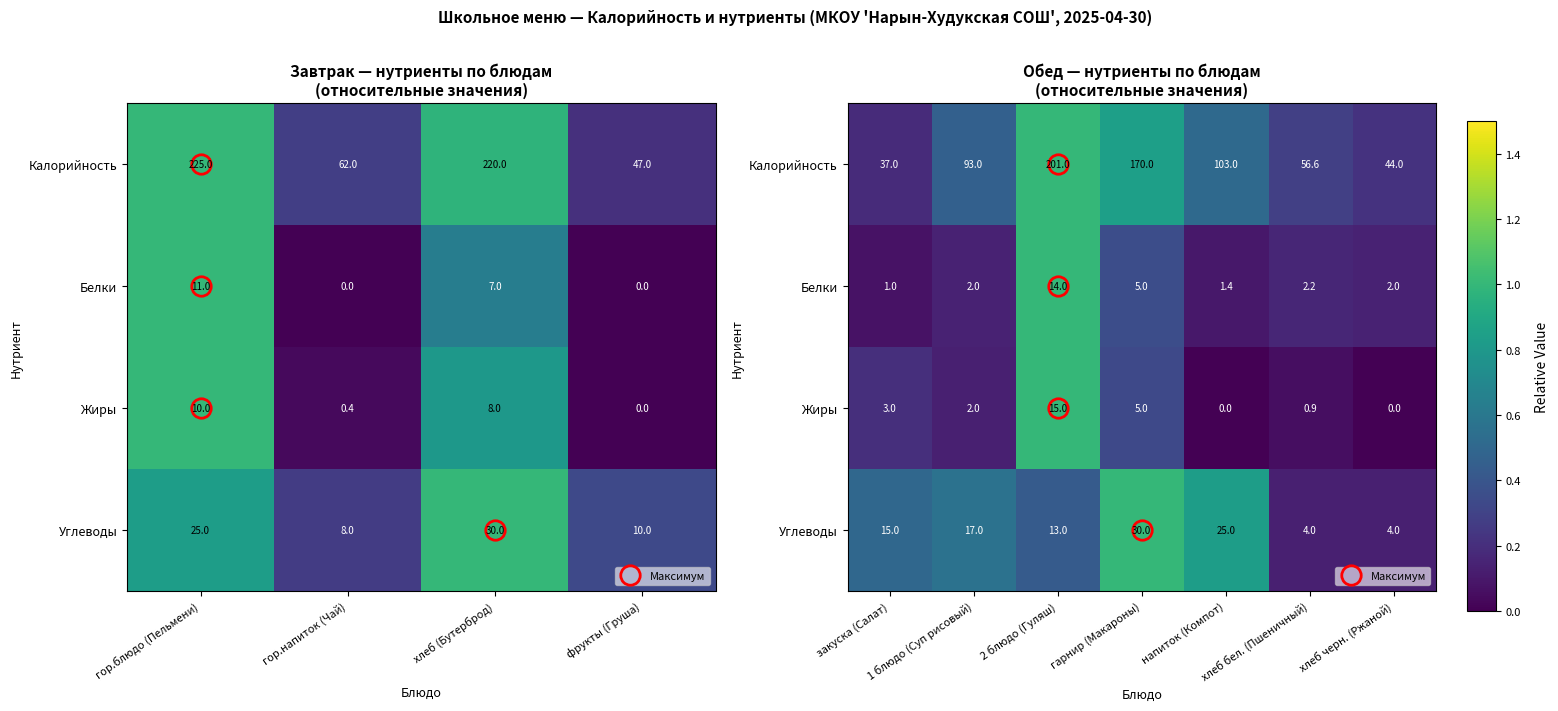

At how many categories does at least one series exceed 0?

7